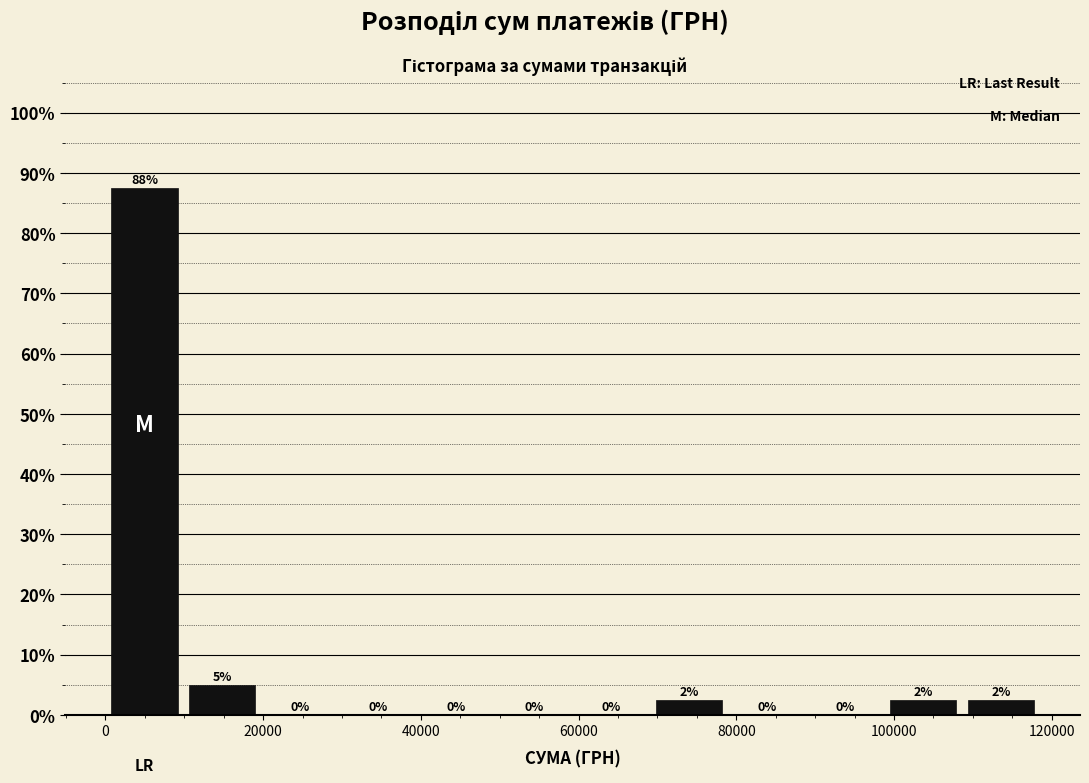

Over which range of the x-axis is the bar tallest?

0 to 10000